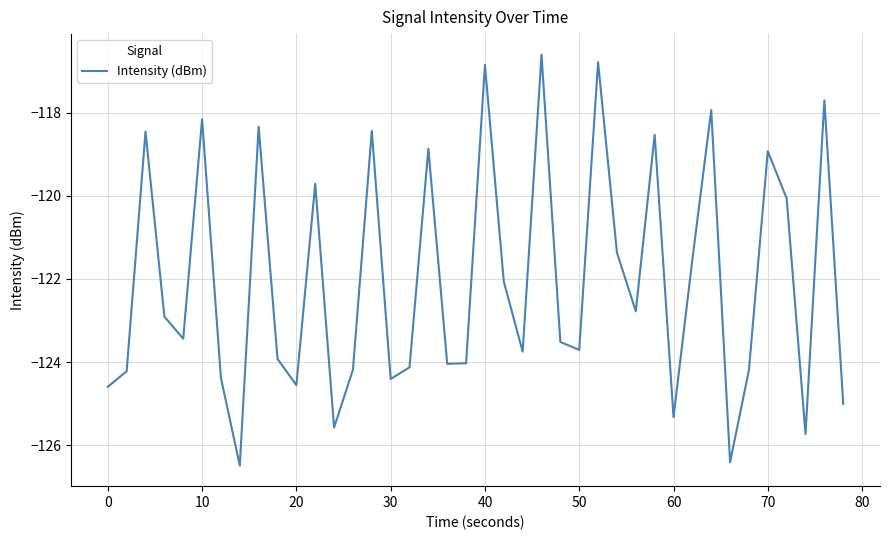

What is the sum of all values?

-4881.7